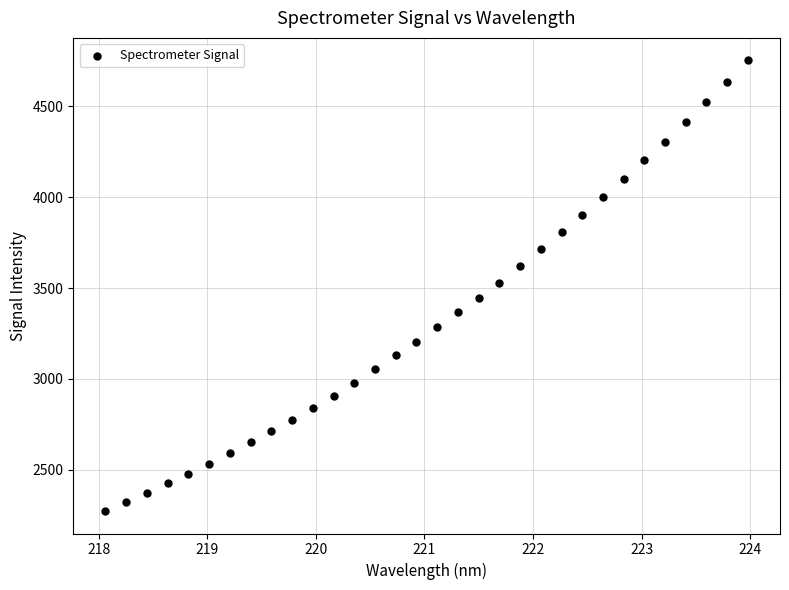

What is the range of X values (max minus min)?

5.9